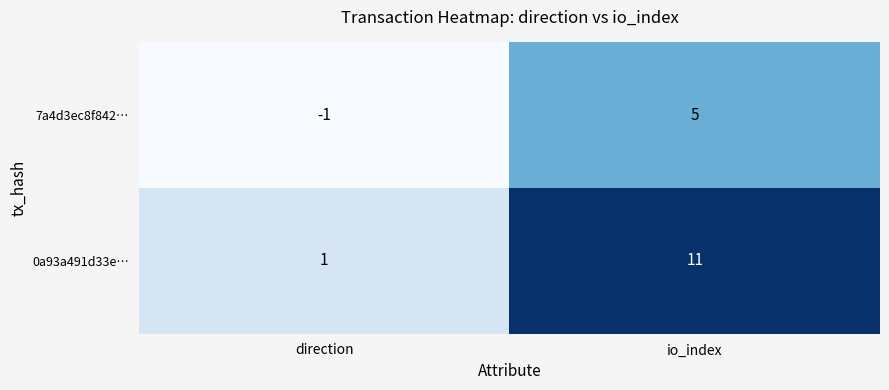

How many values in 7a4d3ec8f842… are above zero?

1